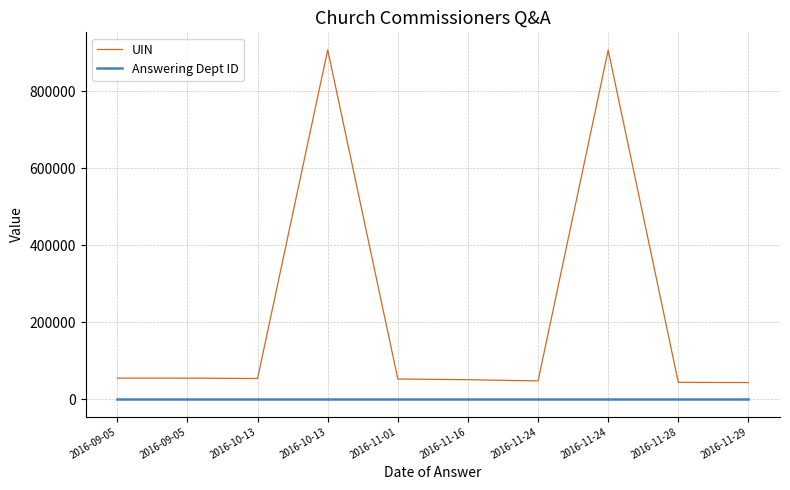

How many lines are shown in the chart?

2